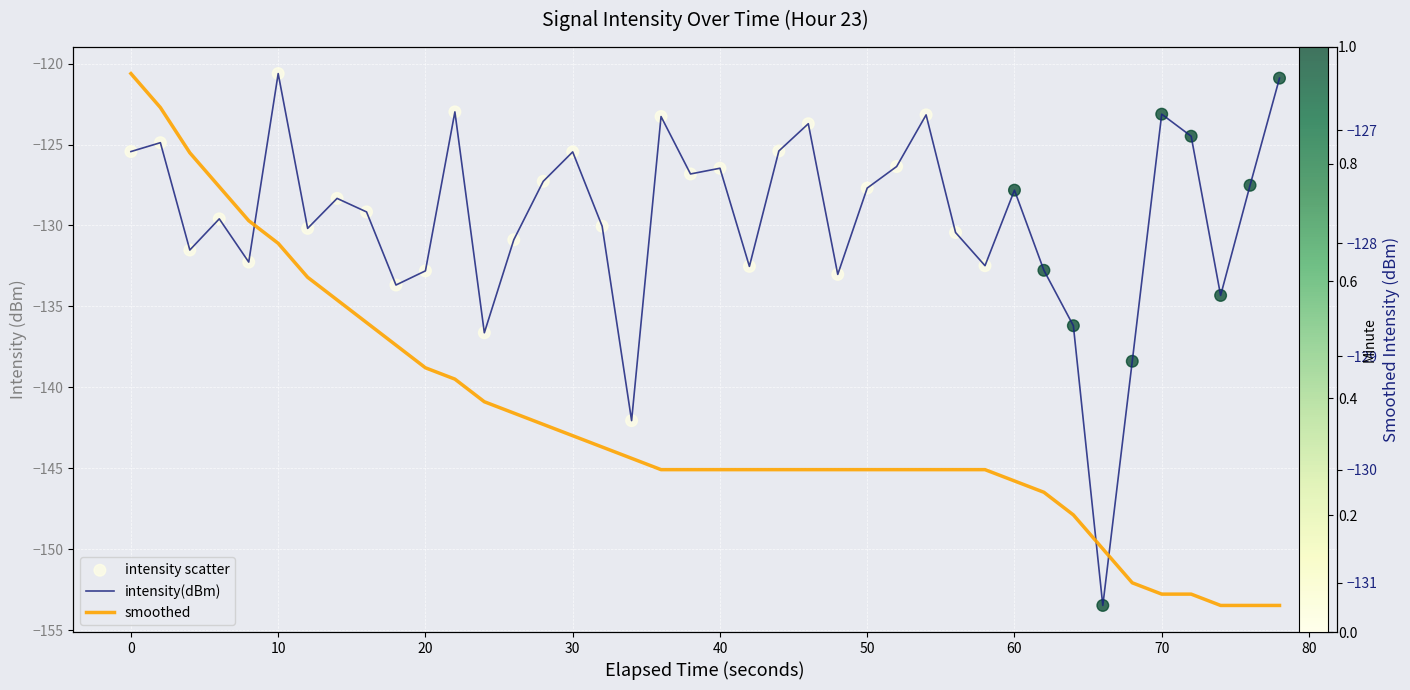

At how many categories does at least one series exceed -131?

38